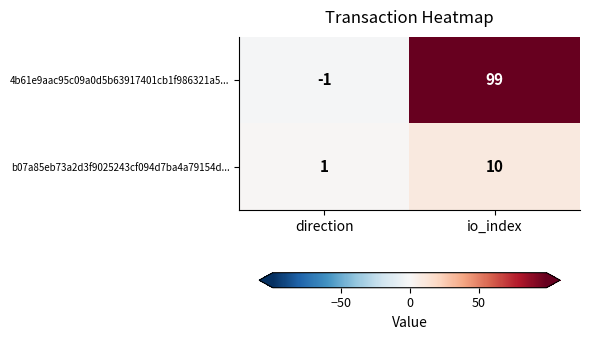

The 4b61e9aac95c09a0d5b63917401cb1f986321a5... series shows -1 at direction. True or false?

True